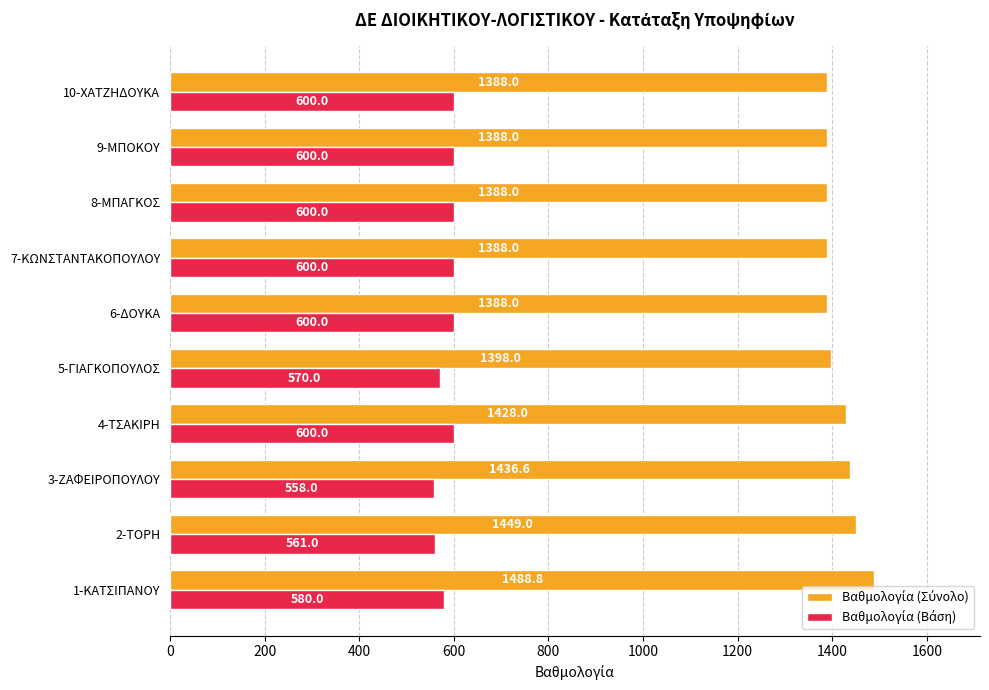

At how many categories does at least one series exceed 702?

10